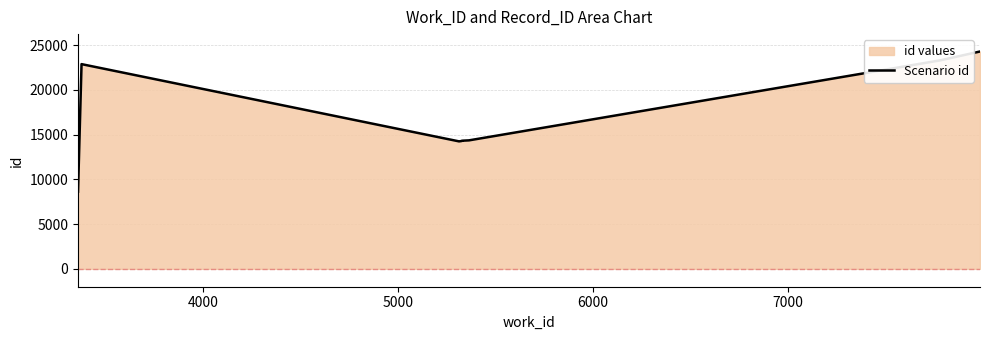

What is the greatest value displayed?

24301